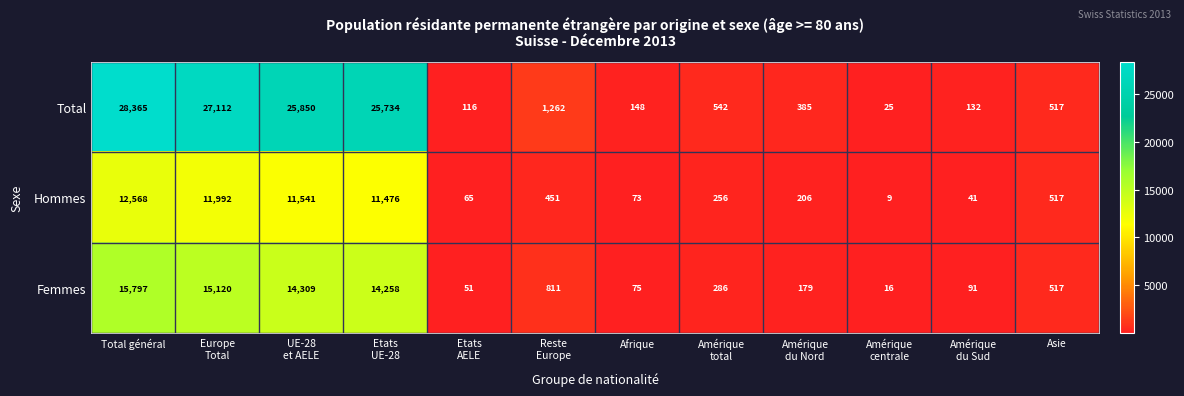

What is the minimum value shown in the chart?

9